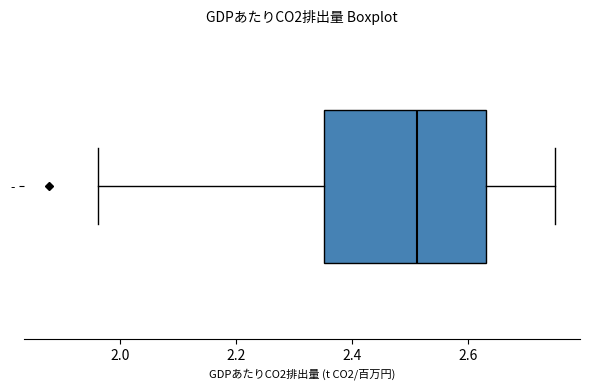

Where does the median line of the box for - sit on the x-axis? The values are not printed on the chart, so give them approximately, as read against the axis.

2.52